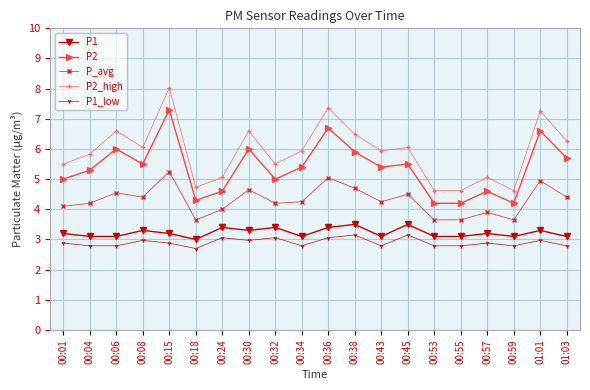

What is the label of the 8th point from the right?

00:43